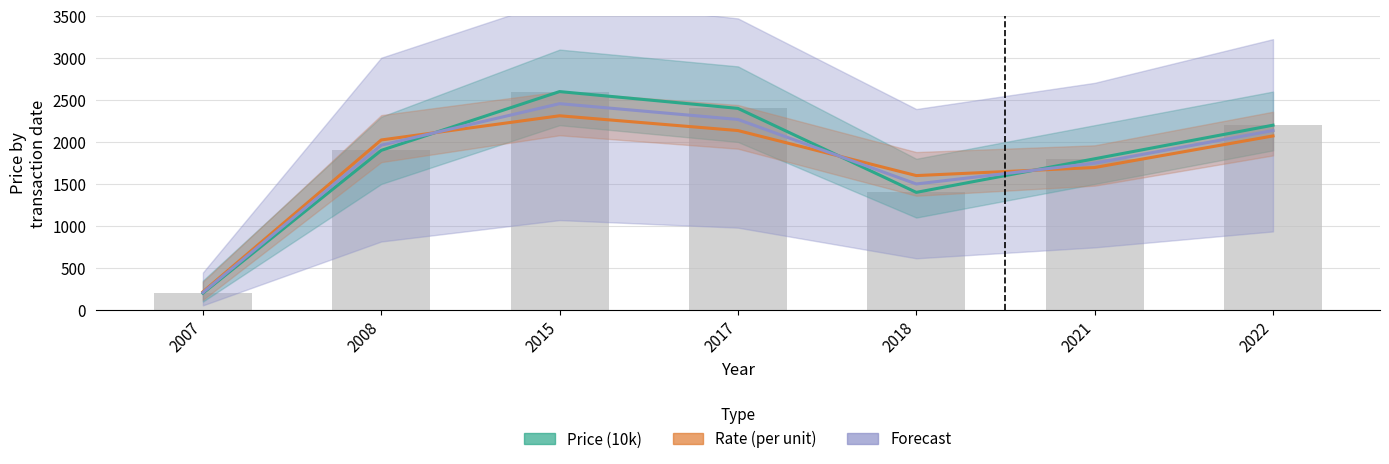

What is the difference between the maximum and minimum values in the Rate (per unit) series?

2096